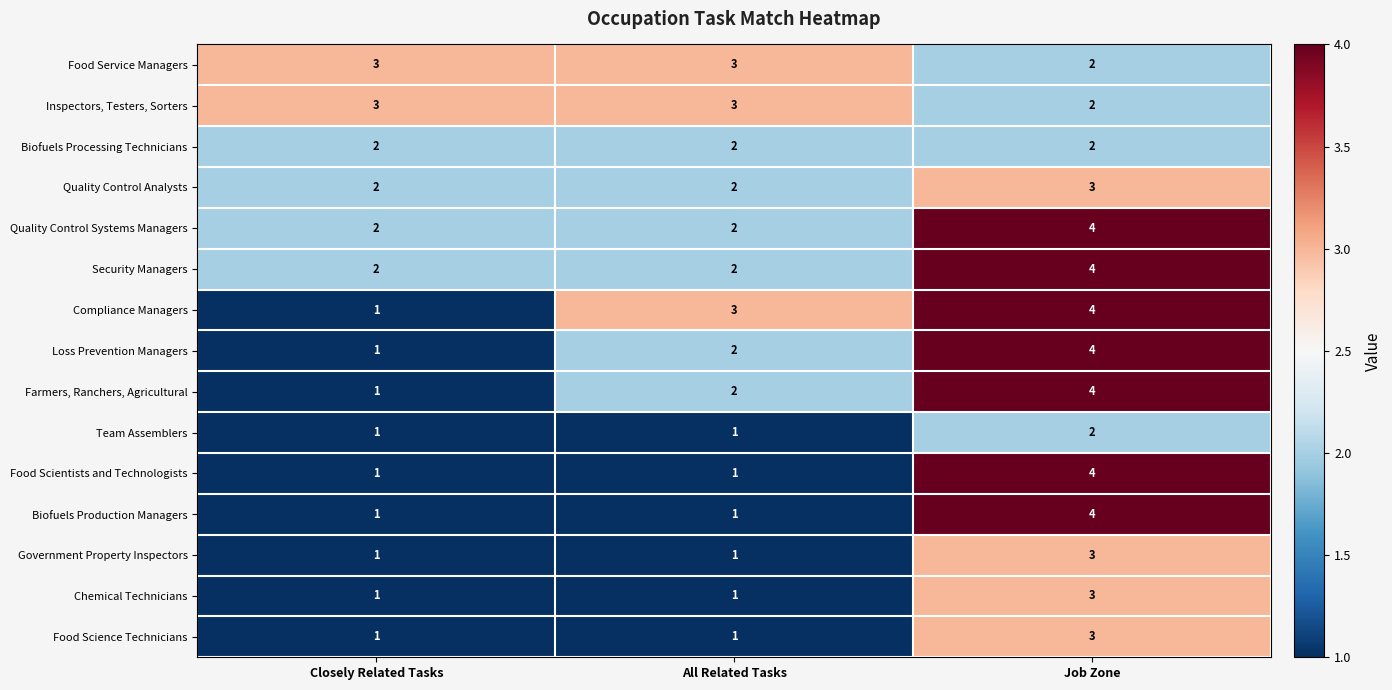

Is it true that Compliance Managers equals 4 at Job Zone?

True